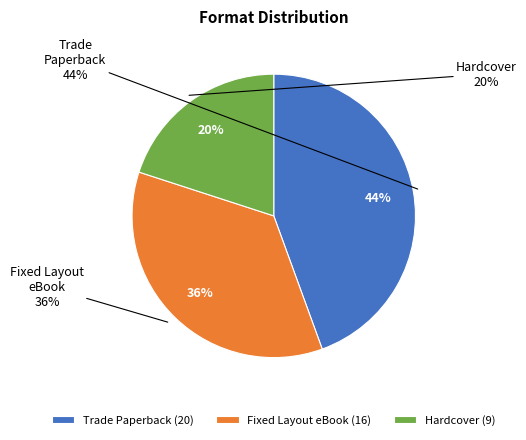

Rank the categories by value from highest to lowest.

Trade Paperback, Fixed Layout eBook, Hardcover